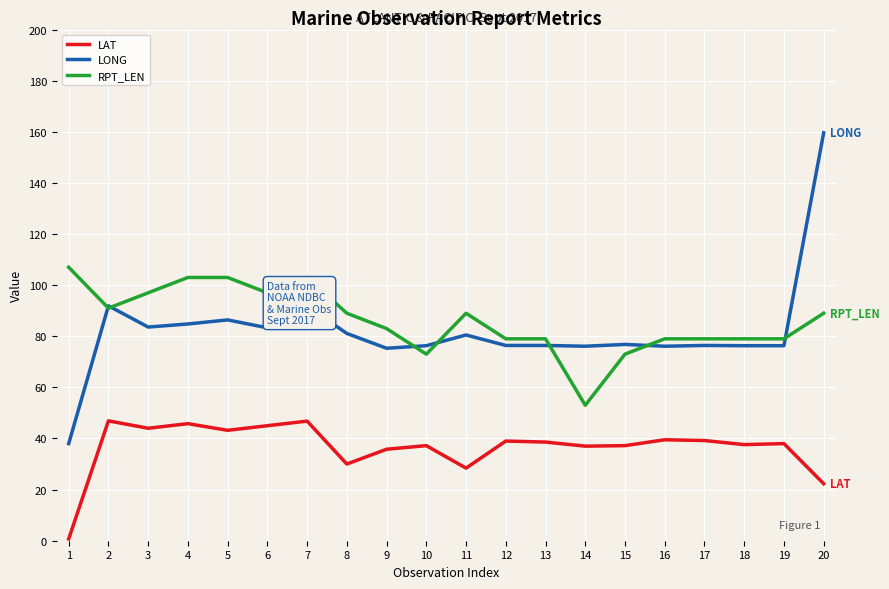

What is the maximum value shown in the chart?

159.6